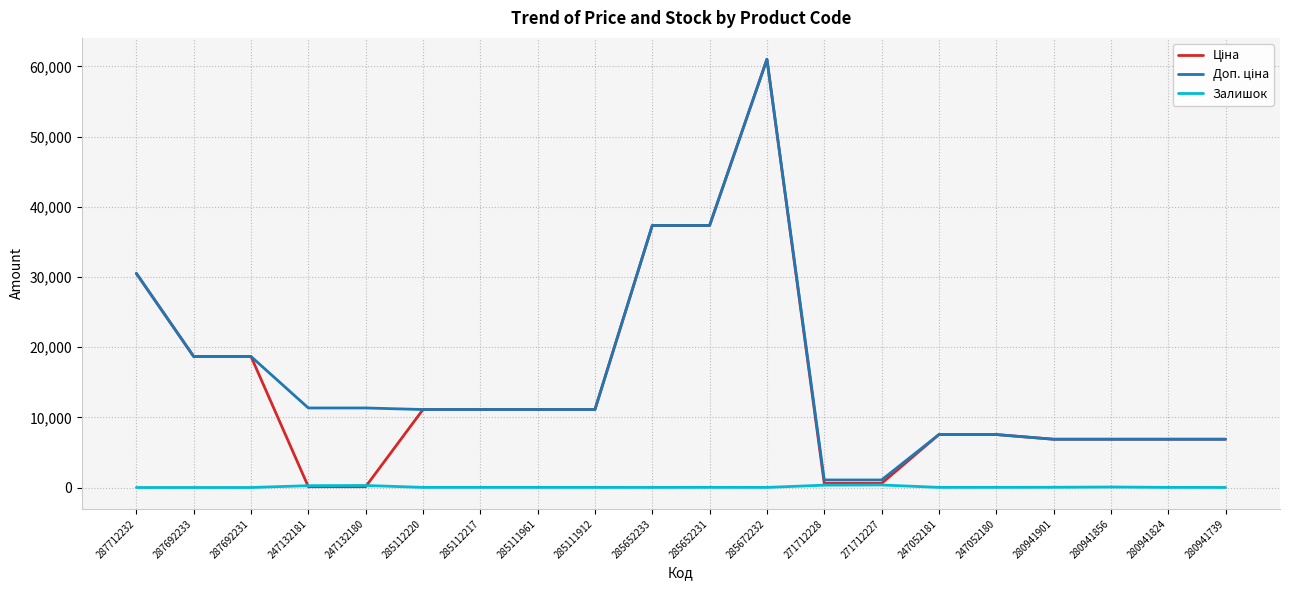

At which category is the sum across all series the highest?

285672232